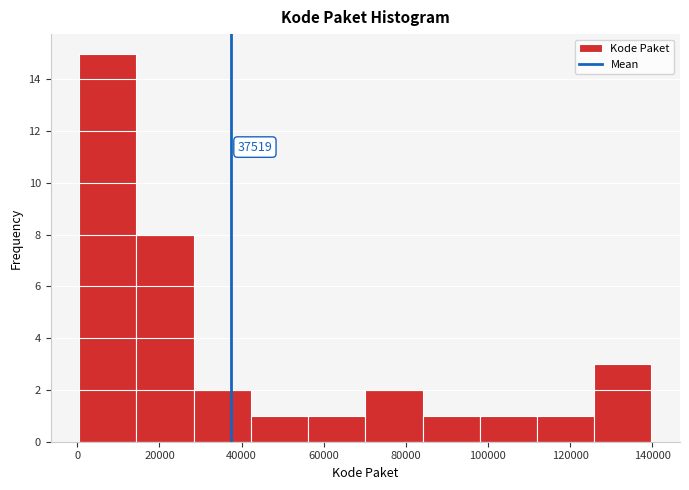

Over which range of the x-axis is the bar tallest?

0 to 14000